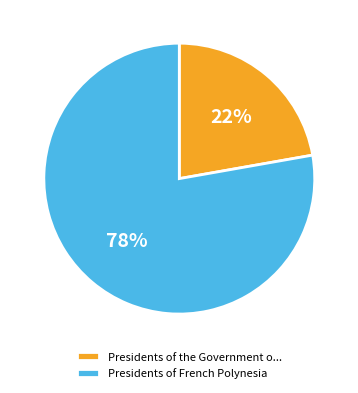

Rank the categories by value from lowest to highest.

Presidents of the Government o..., Presidents of French Polynesia